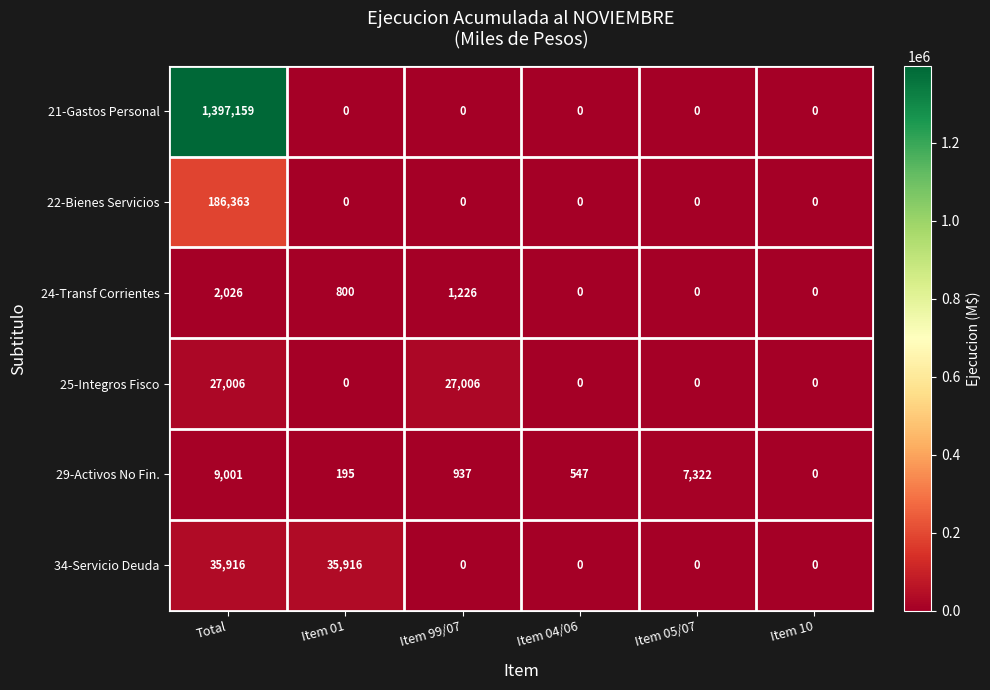

How many values in 29-Activos No Fin. are above zero?

5